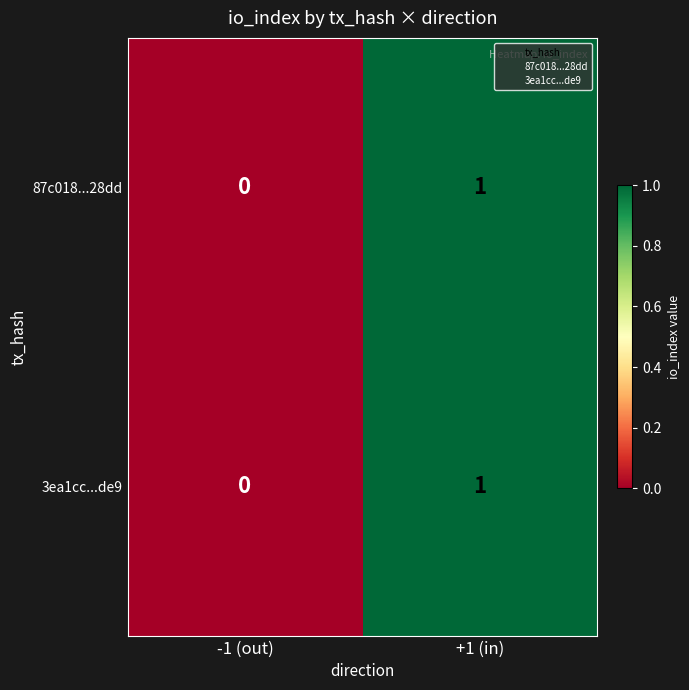

List the labels in order of 87c018...28dd value, smallest first.

-1 (out), +1 (in)